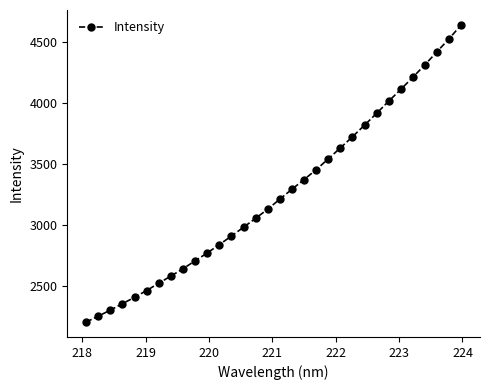

True or false: the data has more than 2 interior local peaks.

False